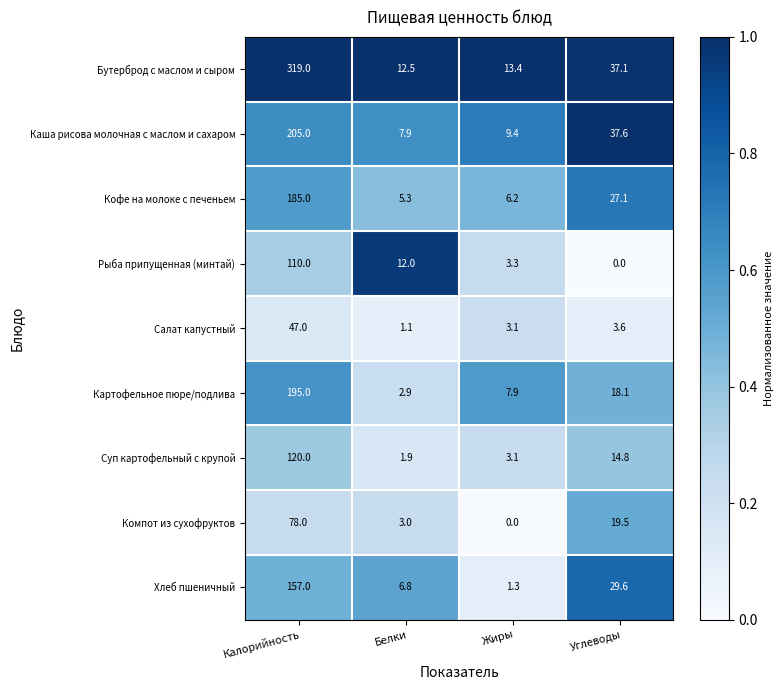

Is it true that Картофельное пюре/подлива equals 2.6 at Жиры?

False